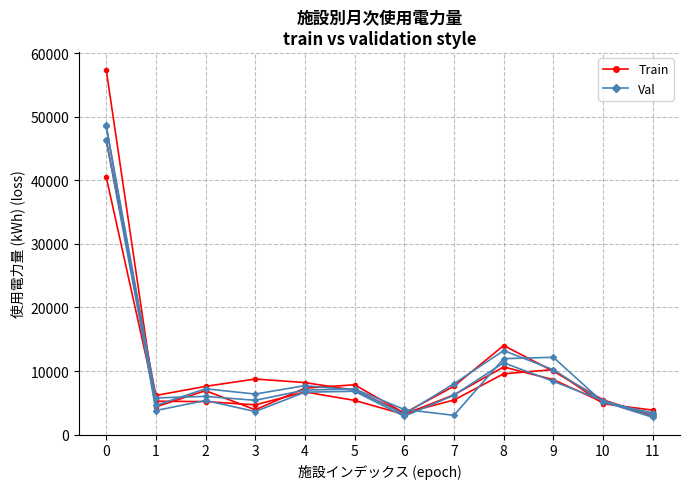

What is the minimum value for Val (R04.6)?

2880